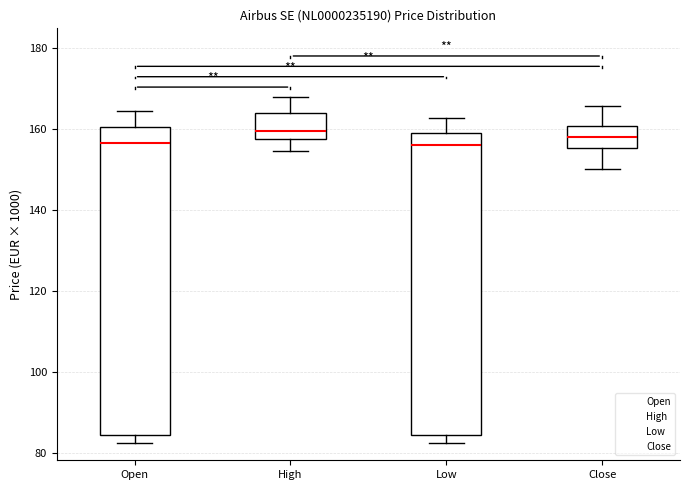

Reading left to right, transcribe this box plot: for each box, give where its median line is, the range the box spans, and where its two whiskers end, as read against the y-axis. The values are not printed on the chart, so give them approximately, as read against the axis.

Open: median 156, box 84 to 160, whiskers 82 to 164
High: median 160, box 158 to 164, whiskers 154 to 168
Low: median 156, box 84 to 158, whiskers 82 to 162
Close: median 158, box 156 to 160, whiskers 150 to 166